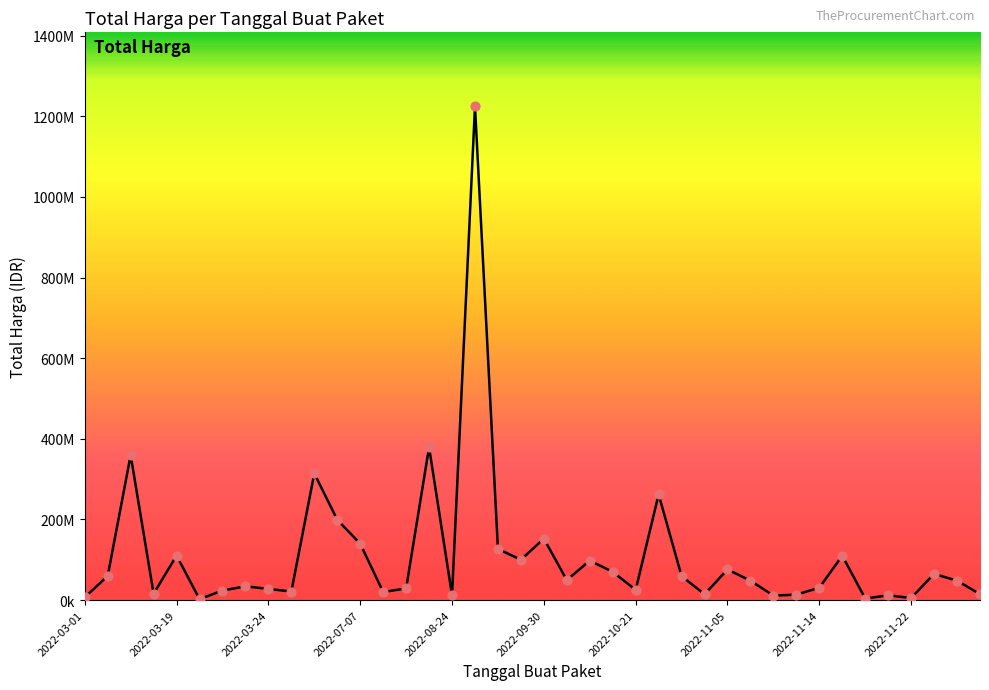

Is this an area chart (filled region under the line)?

Yes